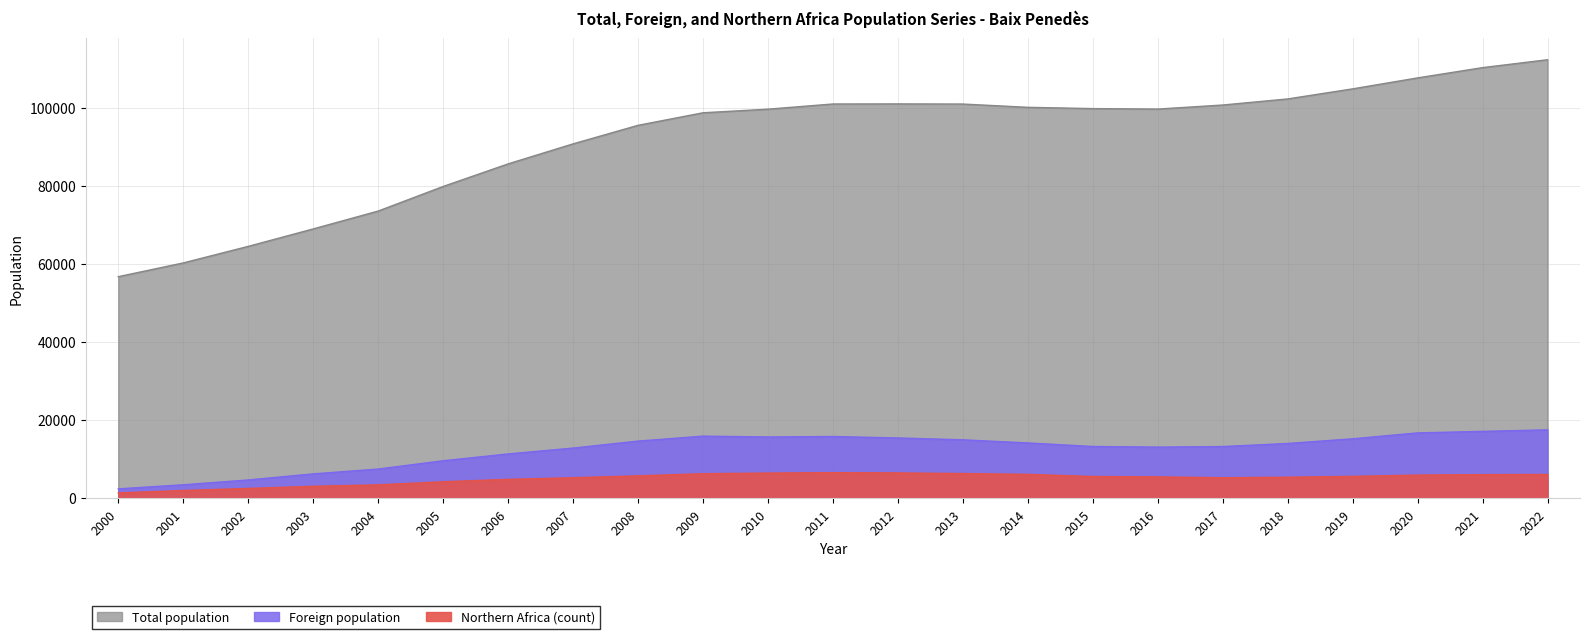

True or false: Northern Africa (count) and Foreign population intersect in this chart.

False